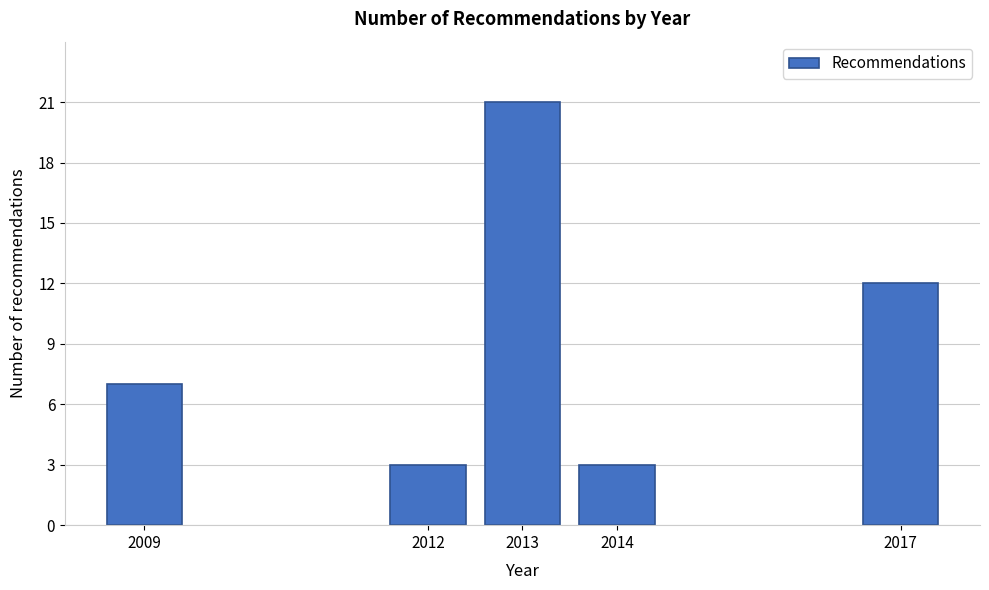

Reading left to right, extract all data points from this chart.

2009=7	2012=3	2013=21	2014=3	2017=12